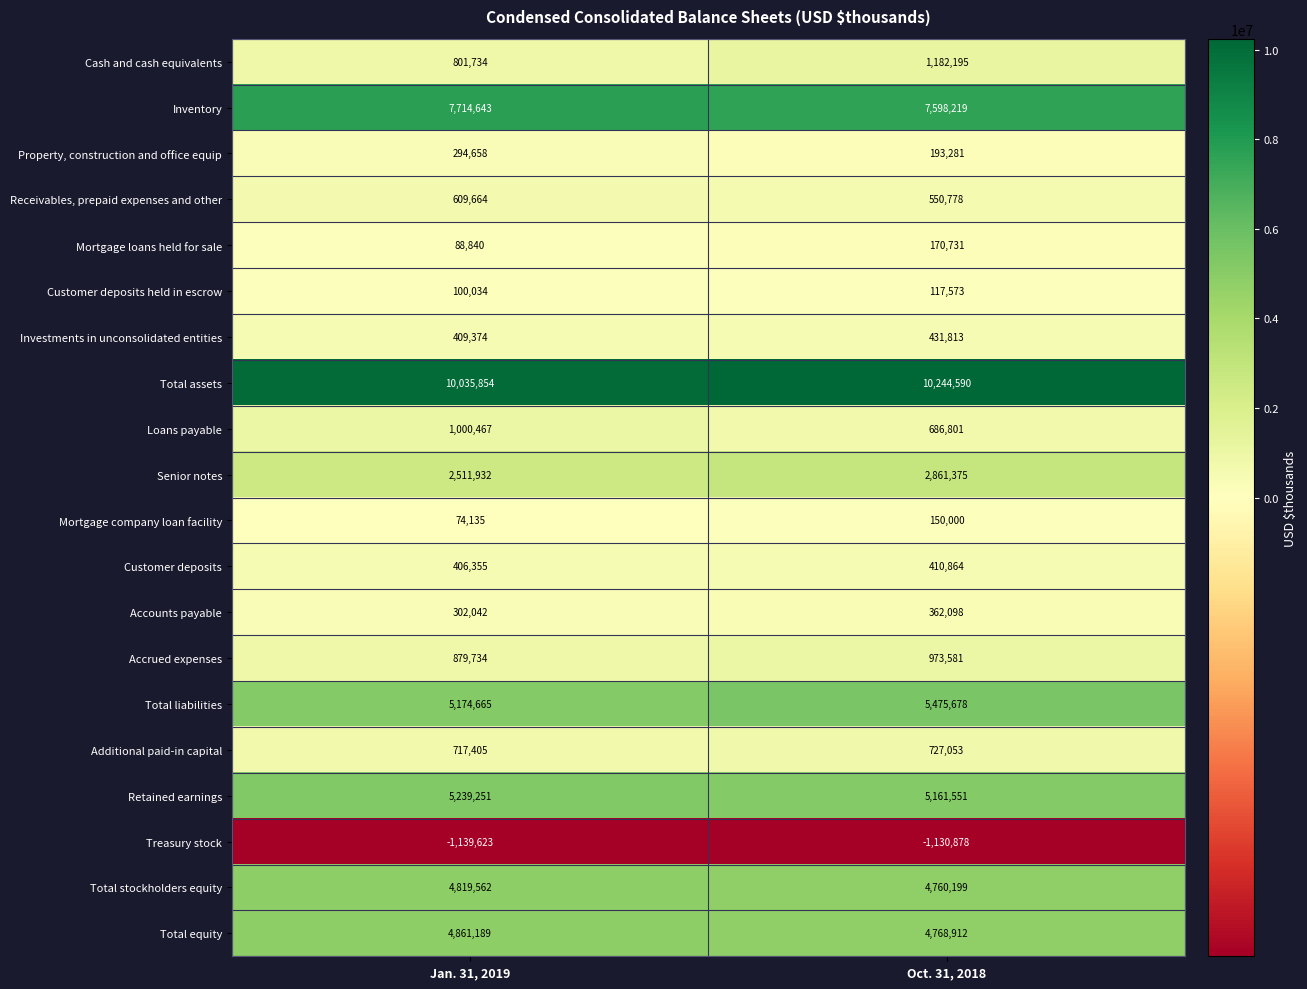

The Additional paid-in capital series shows 1134488 at Jan. 31, 2019. True or false?

False